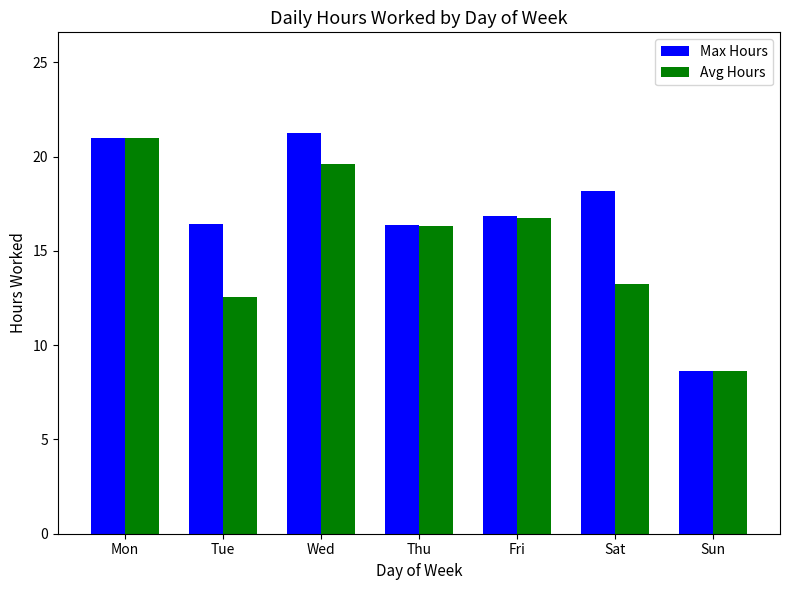

Which series has the largest total across all categories?

Max Hours